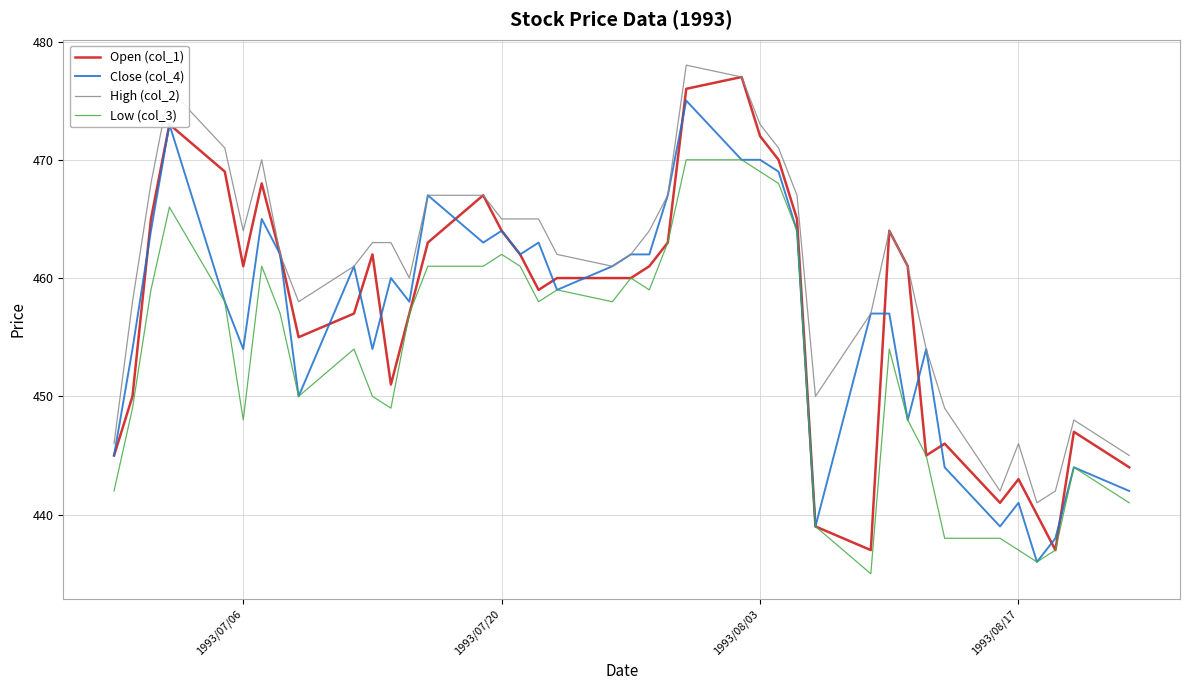

What is the highest value of the Low (col_3) series?

470